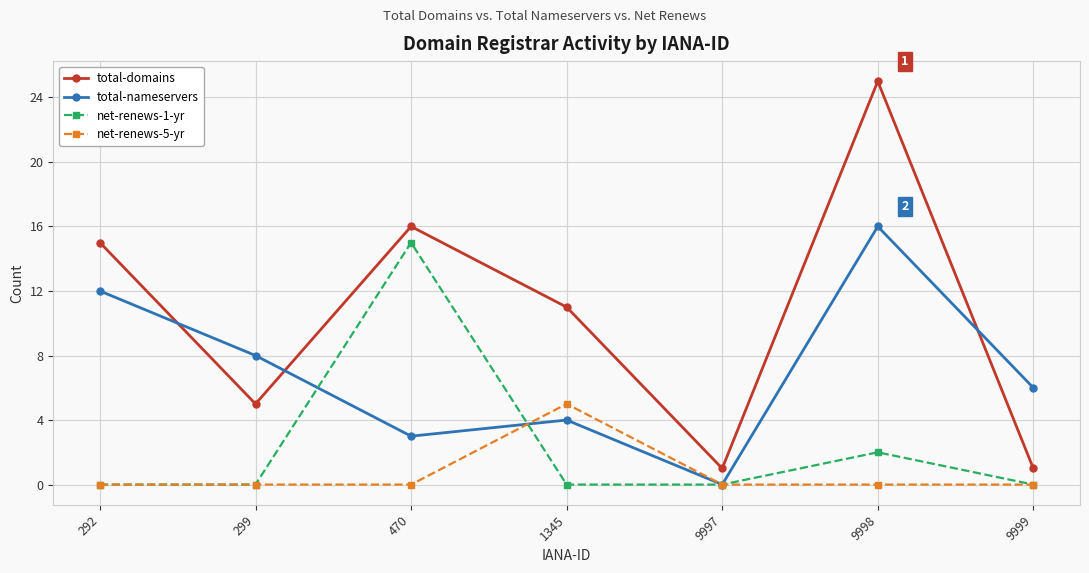

Read the total-nameservers value at 1345.

4